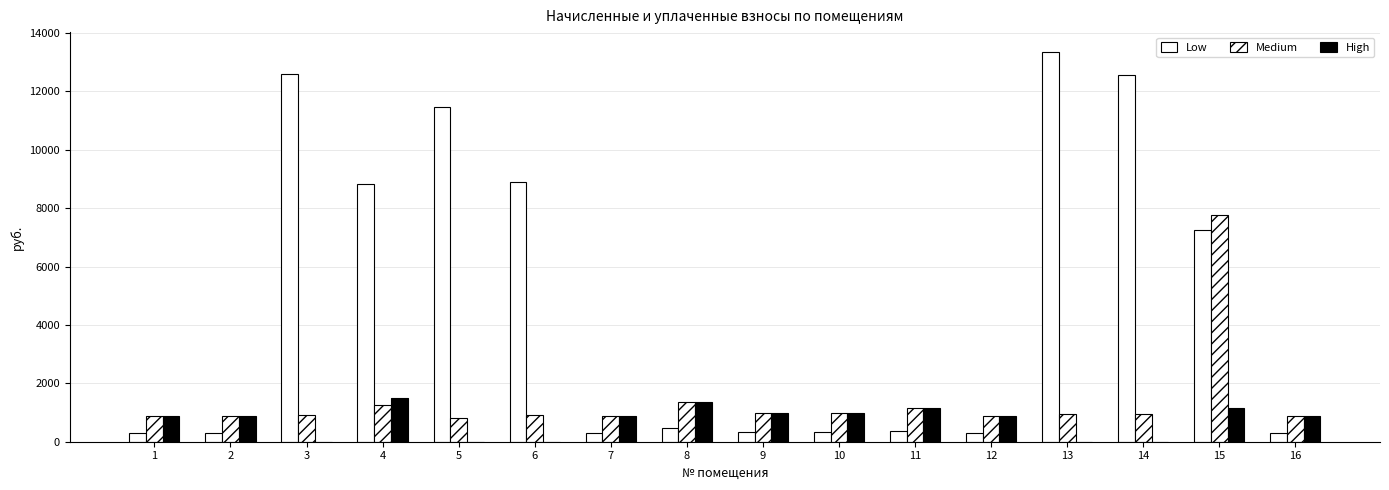

At which category is the sum across all series the highest?

15